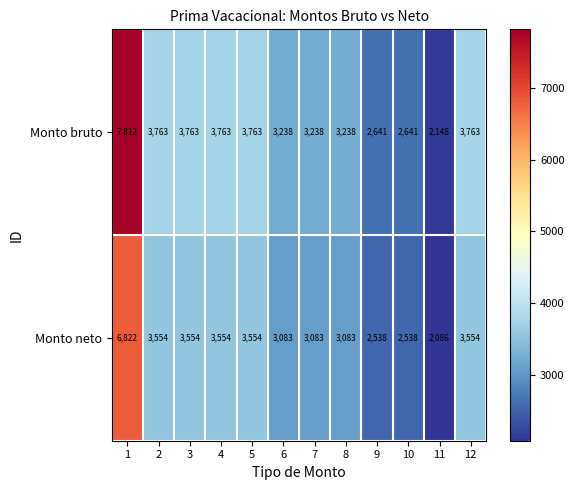

What is the difference between the second highest and second lowest values in the Monto bruto series?

1122